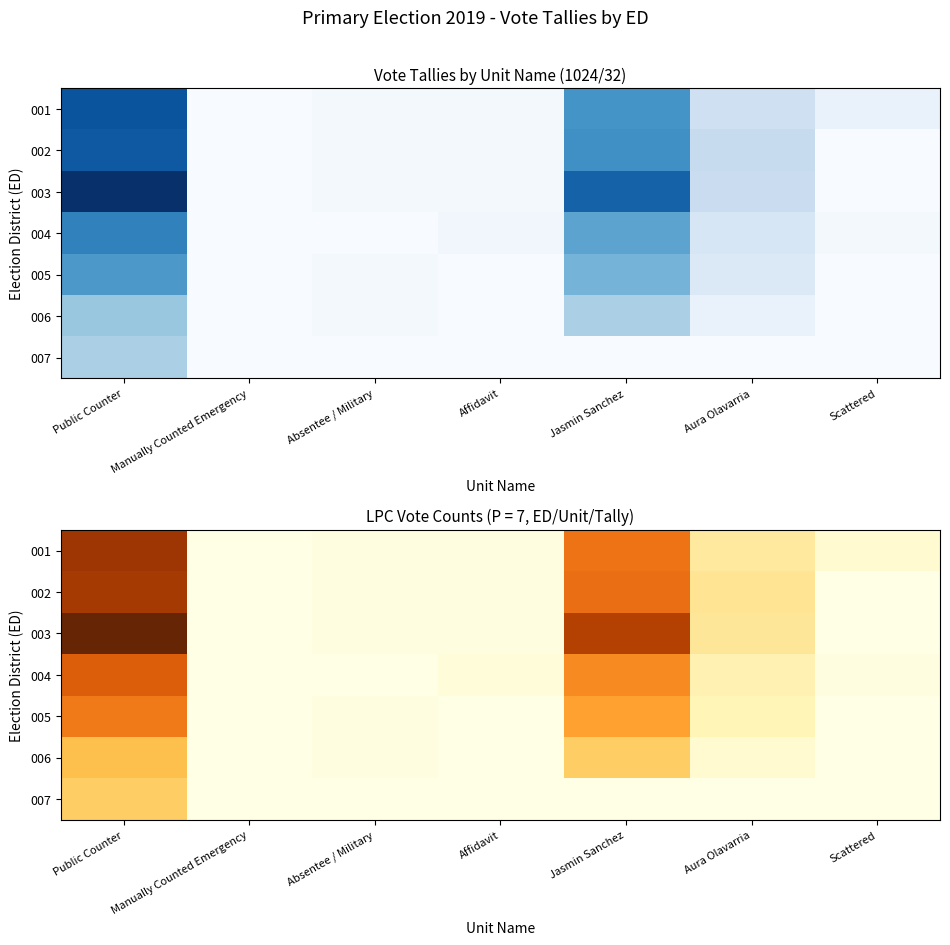

What is the sum of the 001 values at Affidavit and Absentee / Military?

2